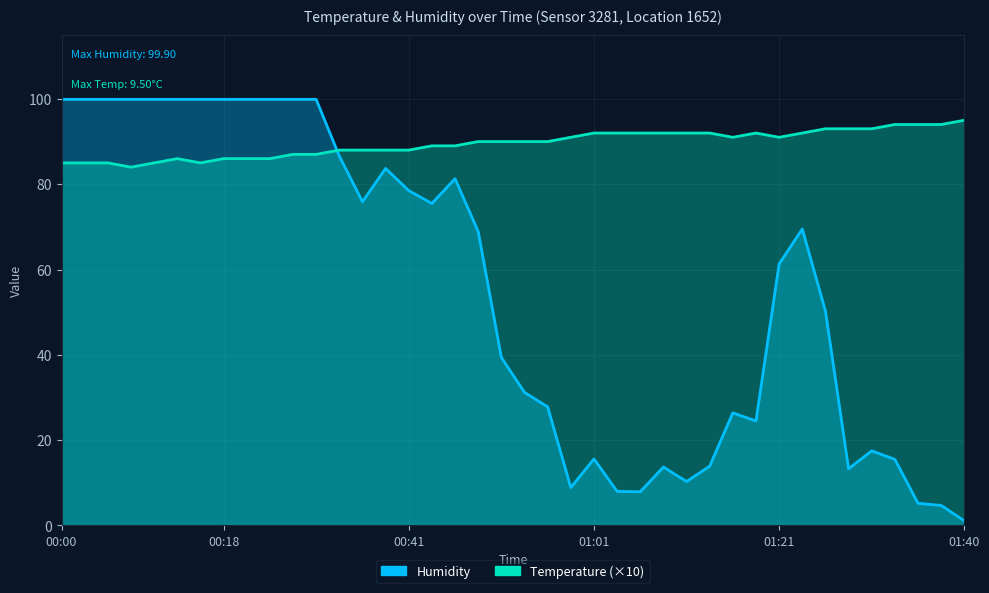

Rank the series at 01:33 from highest to lowest value.

Temperature, Humidity